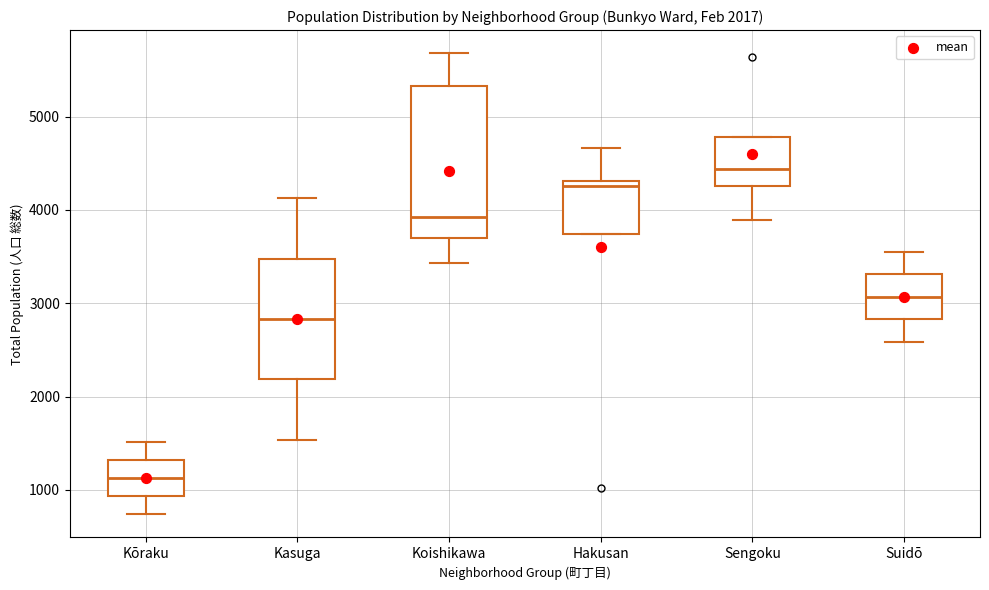

Which box is the tallest, from its lower edge to its upper edge?

Koishikawa